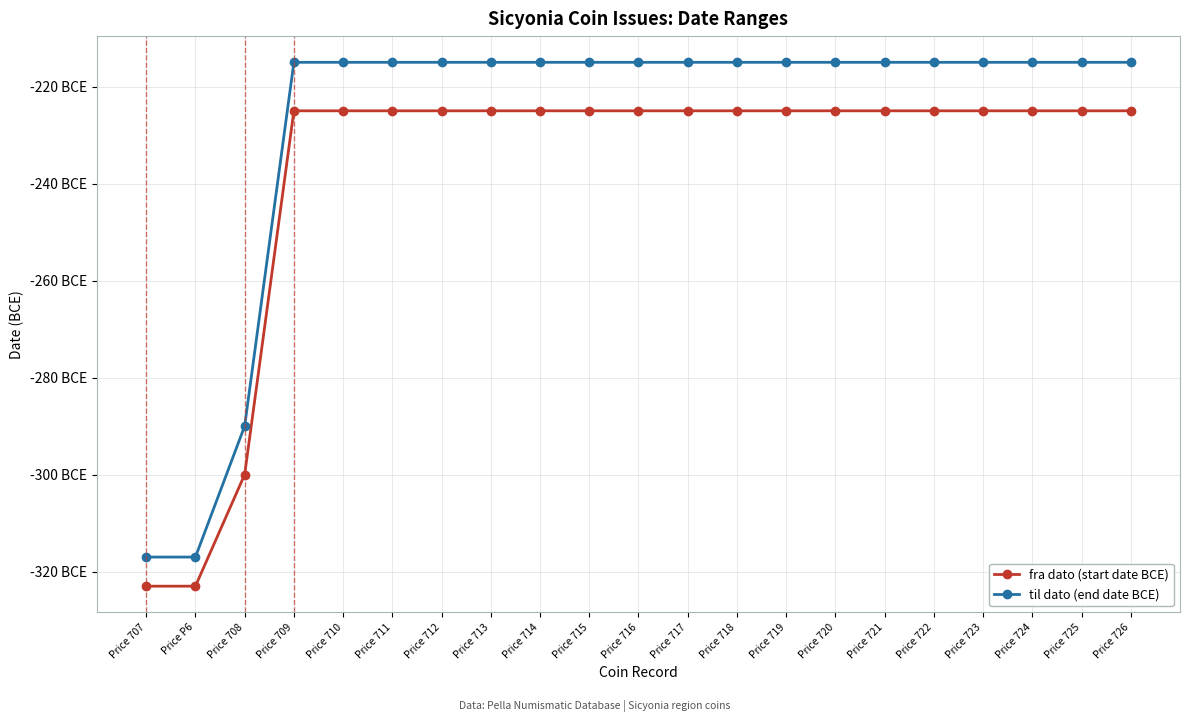

List the series in order of their peak value, highest first.

til dato (end date BCE), fra dato (start date BCE)